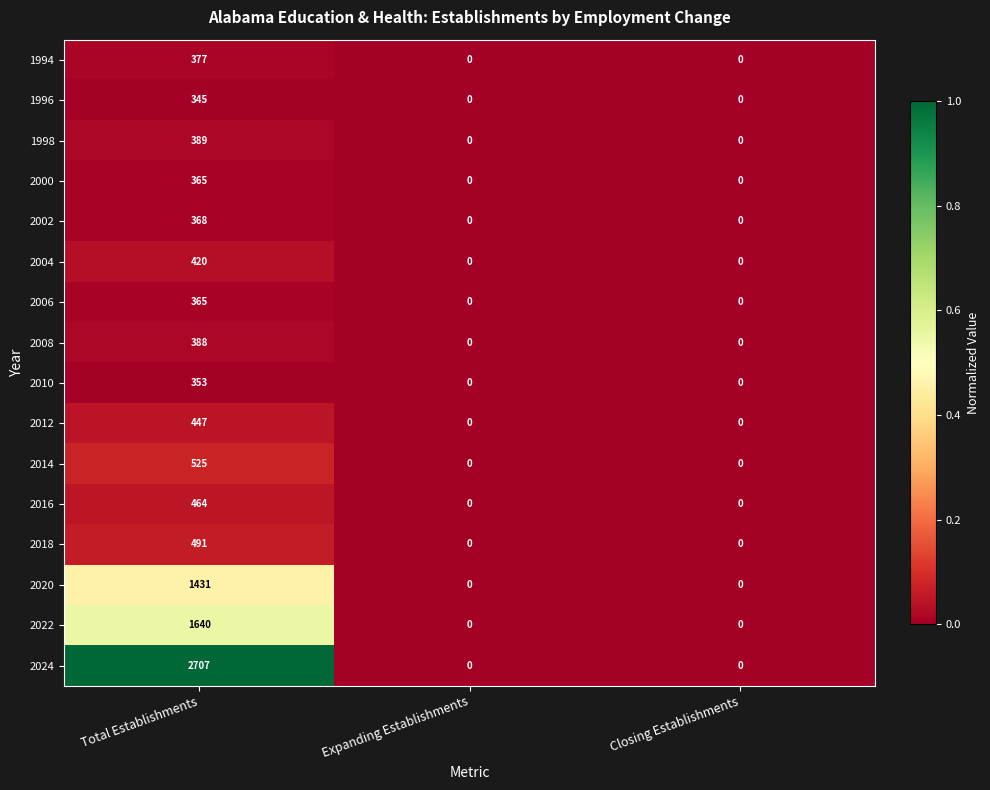

True or false: 1998 has a value of 389 at Total Establishments.

True